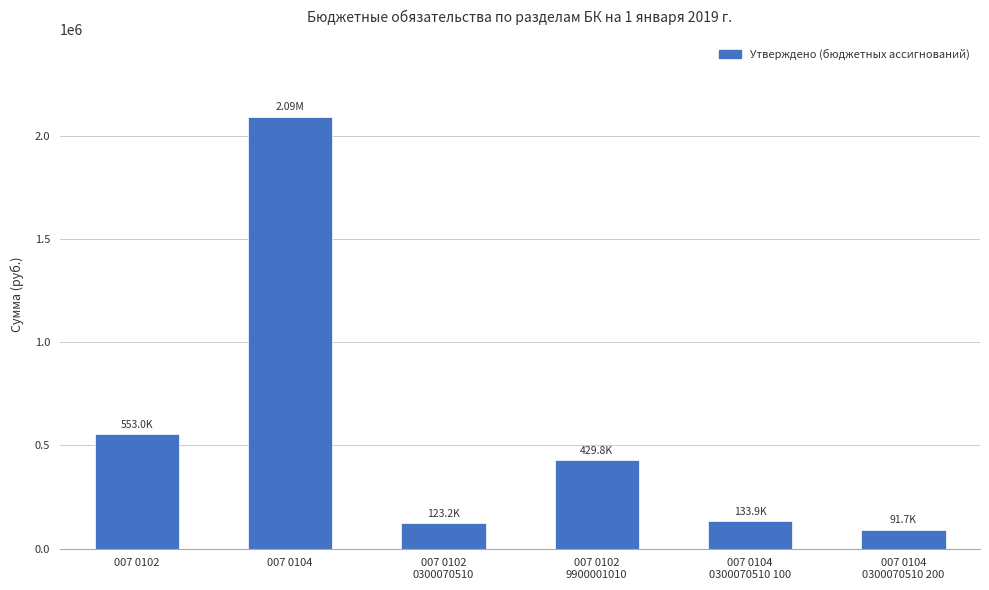

What is the difference between the maximum and minimum values?

1999771.5